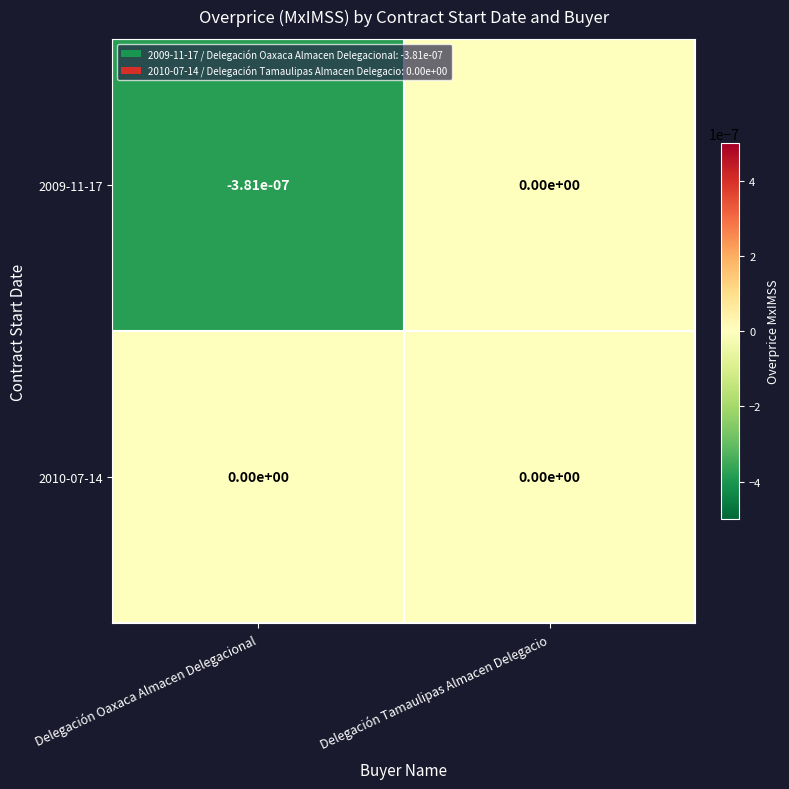

At which label is 2009-11-17 closest to 0?

Delegación Tamaulipas Almacen Delegacio